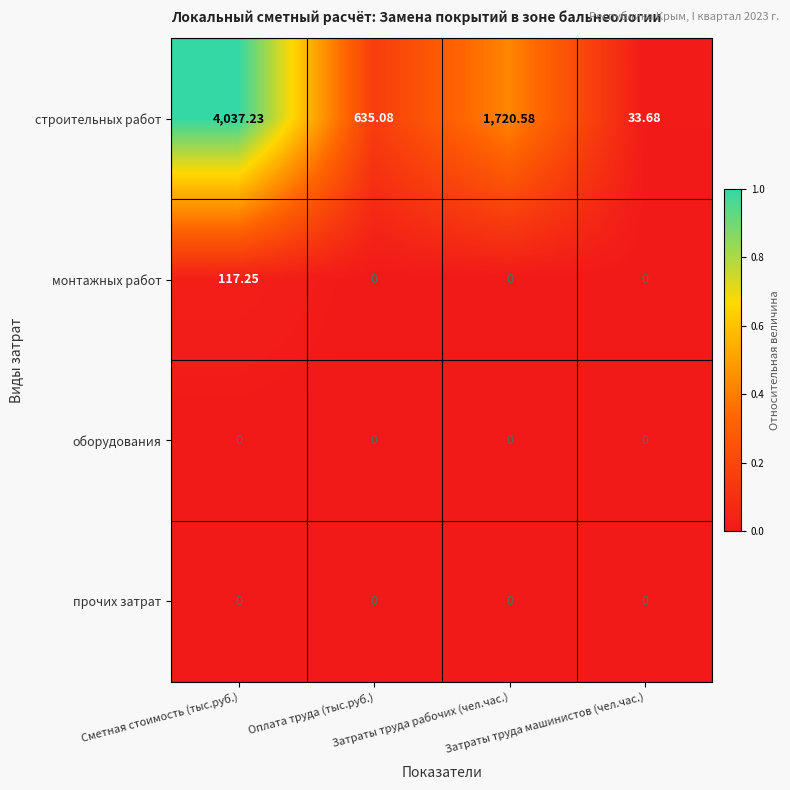

At which category does the chart reach its peak across all series?

Сметная стоимость (тыс.руб.)